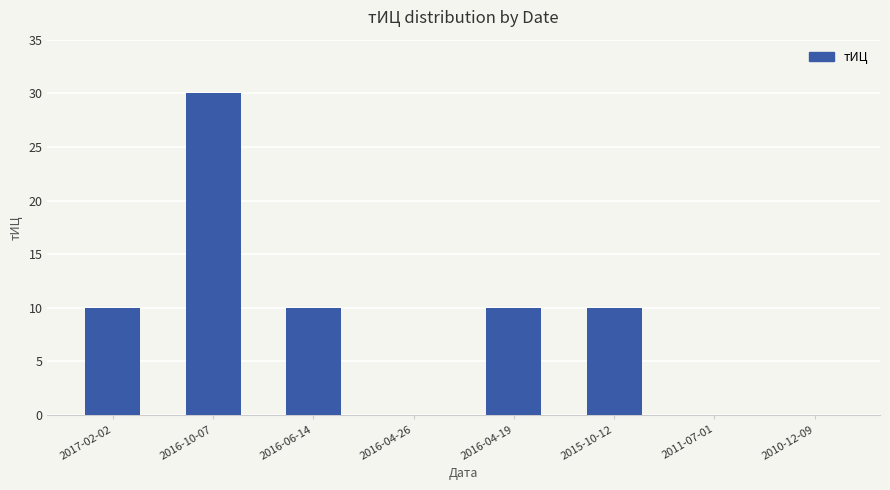

Between 2010-12-09 and 2016-04-19, which is larger?

2016-04-19